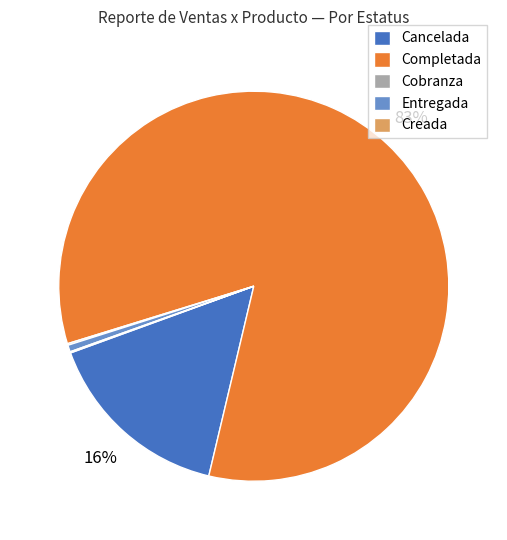

True or false: Entregada accounts for 1% of the total.

True